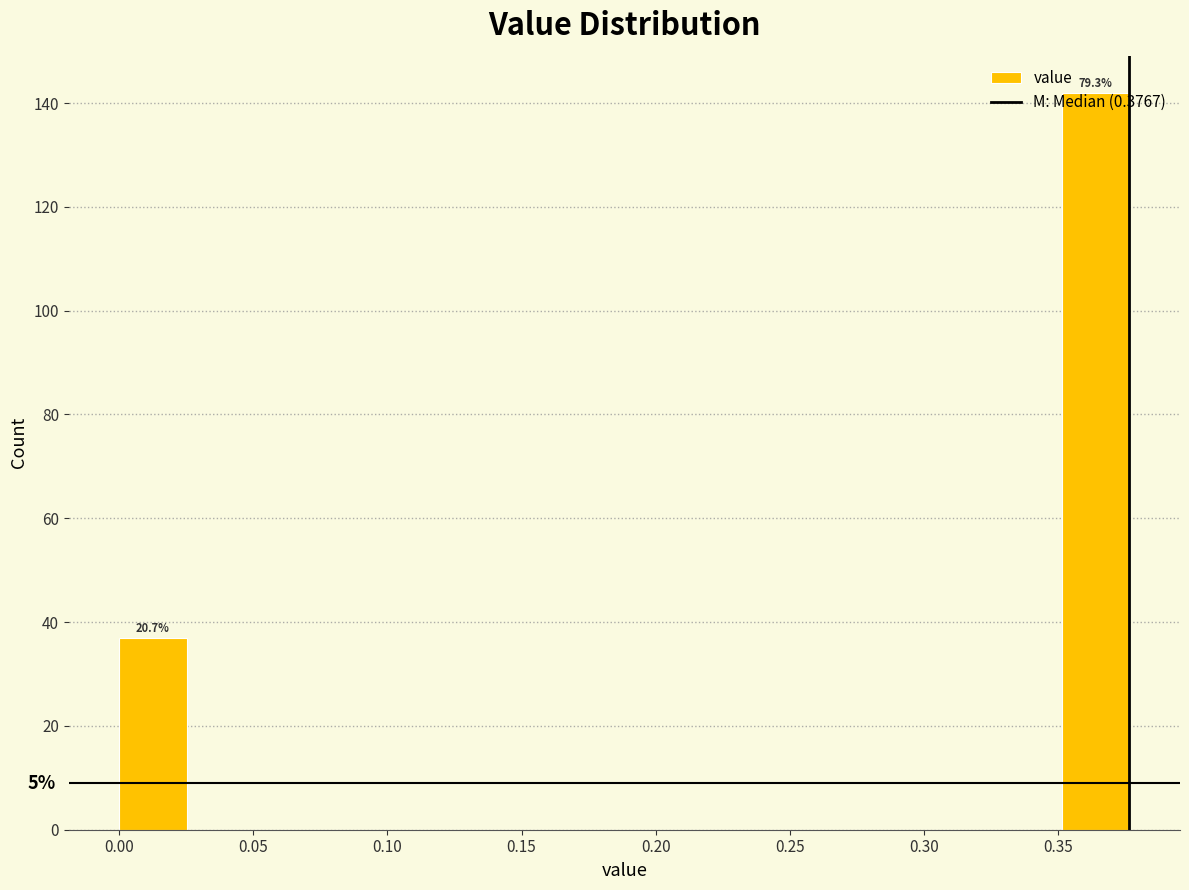

Over which range of the x-axis is the bar tallest?

0.350 to 0.375